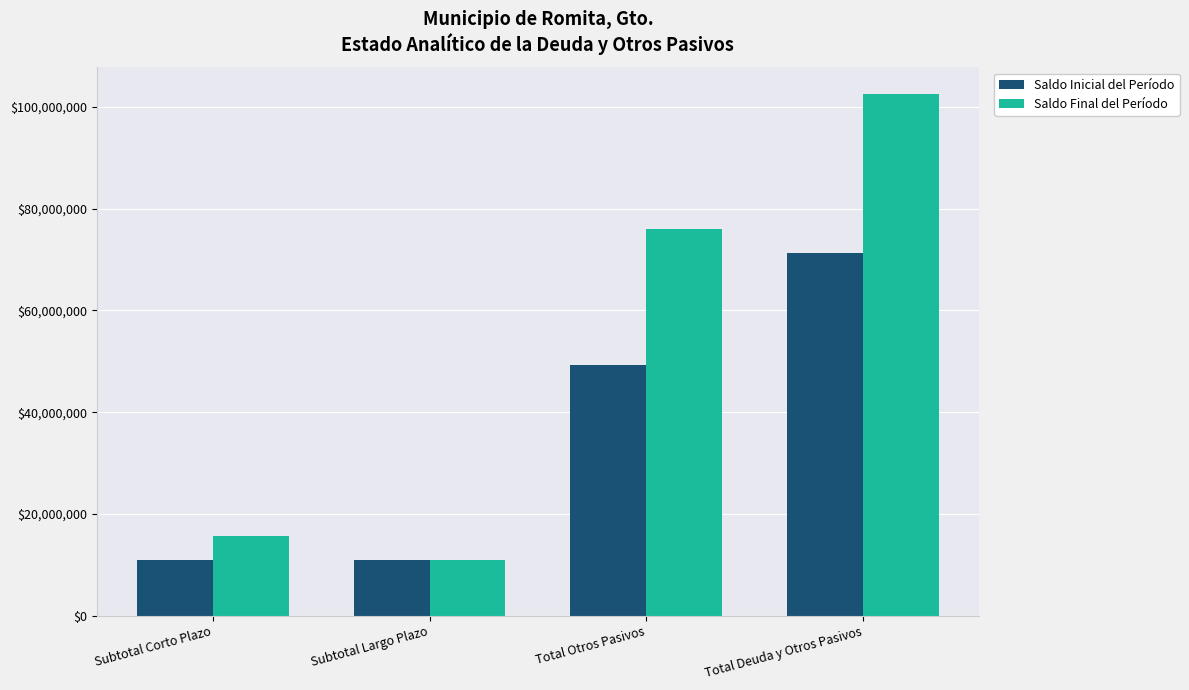

Reading left to right, list all the values displayed in this chart.

Saldo Inicial del Período: 11000000.0	11000000.0	49310821.1	71310821.1
Saldo Final del Período: 15583333.3	11000000.0	76011627.0	102594960.3